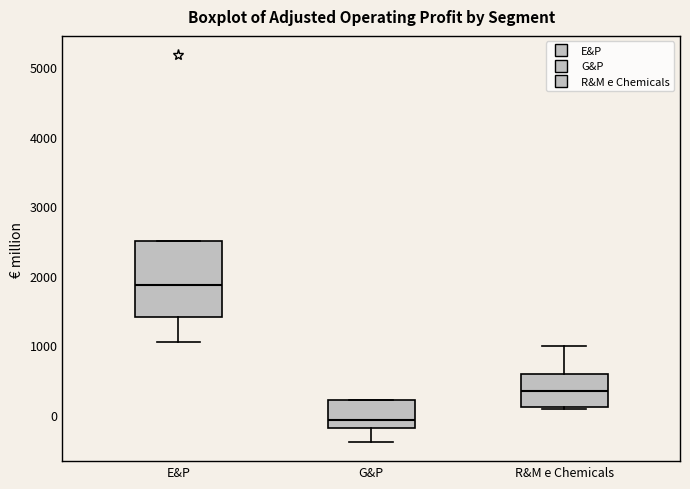

Reading left to right, read every box against the y-axis: the position of its median line, the range the box covers, and the ends of its whiskers. The values are not printed on the chart, so give them approximately, as read against the axis.

E&P: median 1900, box 1400 to 2500, whiskers 1000 to 2500
G&P: median -100, box -200 to 200, whiskers -400 to 200
R&M e Chemicals: median 300, box 100 to 600, whiskers 100 (just below the box's lower edge) to 1000